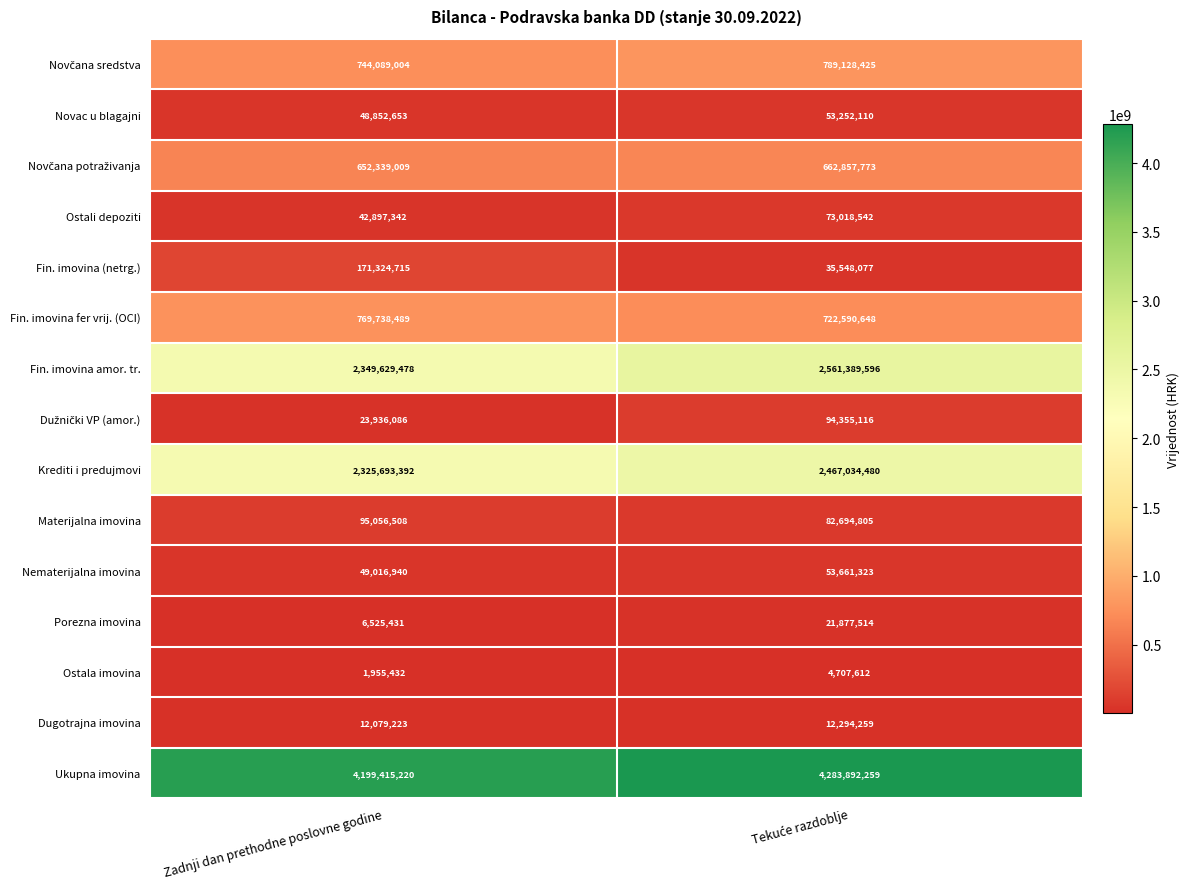

What is the smallest value displayed?

1955432